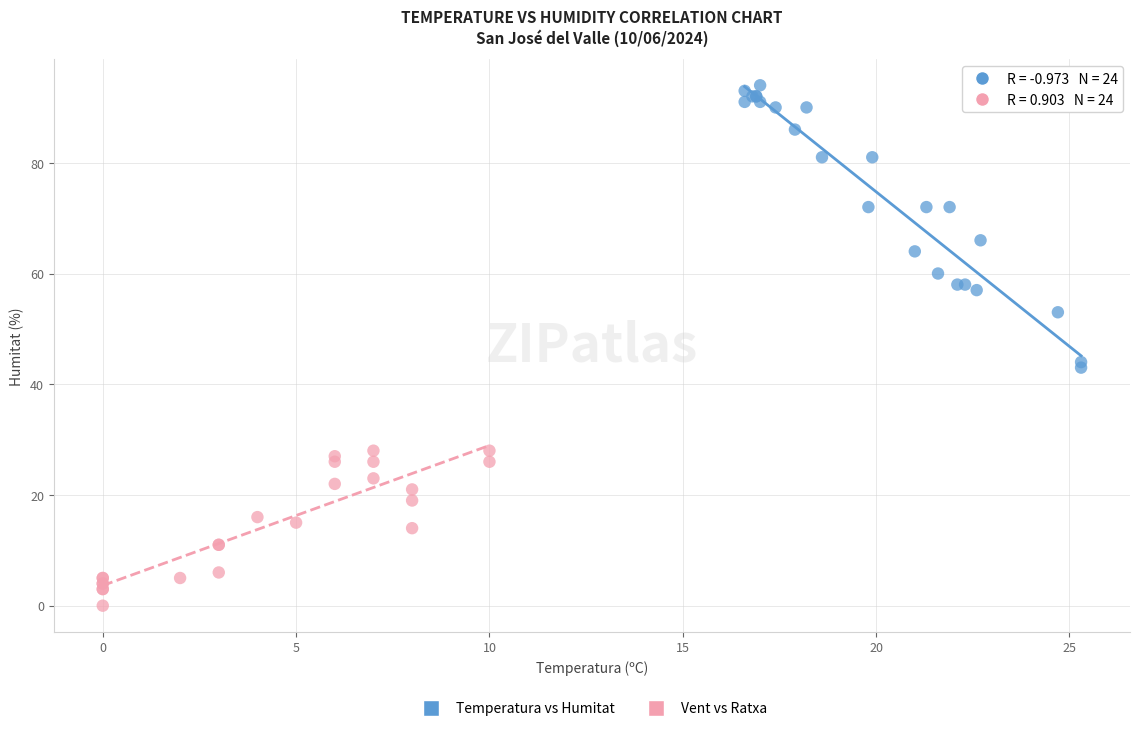

Which series has the largest Y range (max minus min)?

Temperatura vs Humitat